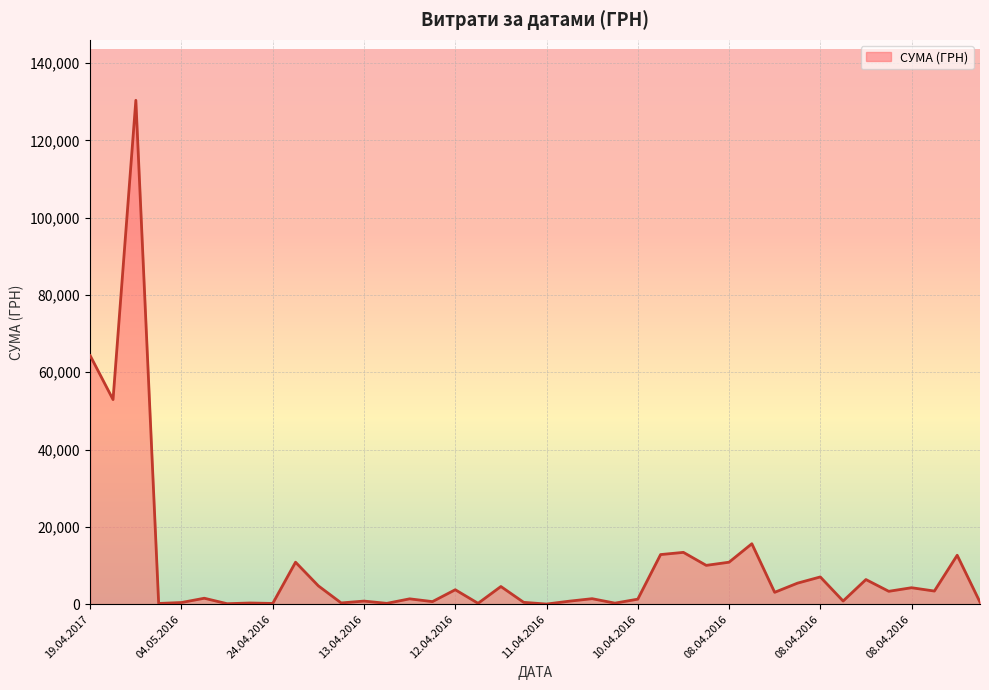

What is the greatest value displayed?

130379.7